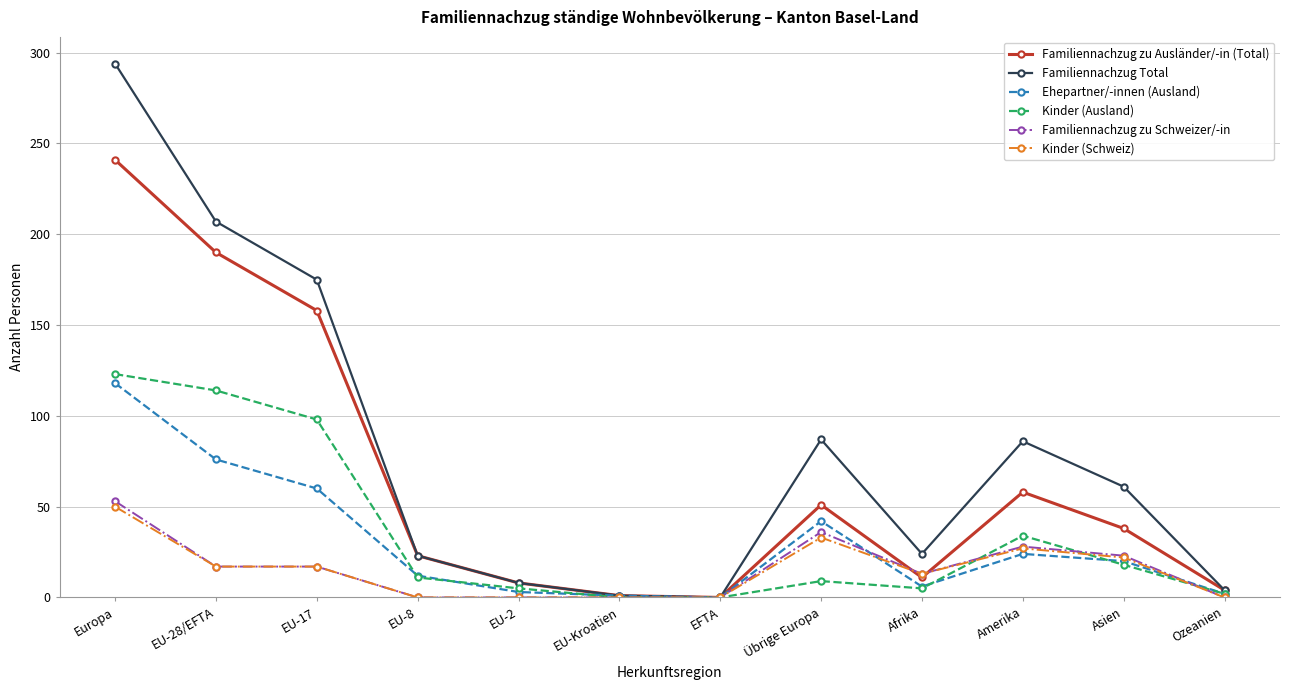

Which series has the largest range (max minus min)?

Familiennachzug Total